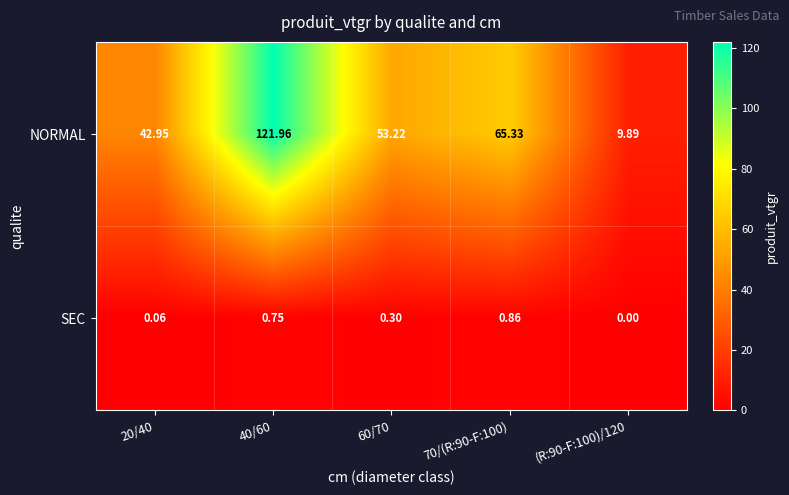

Which label corresponds to the smallest value in the chart?

(R:90-F:100)/120